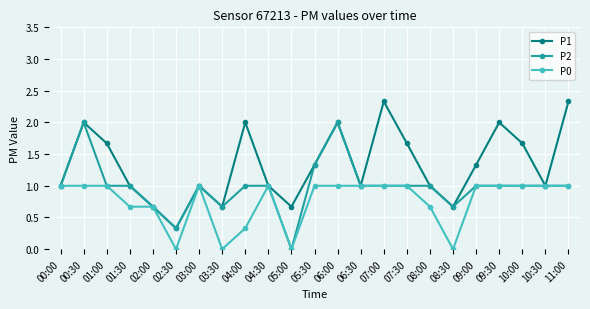

List the series in order of their peak value, highest first.

P1, P2, P0